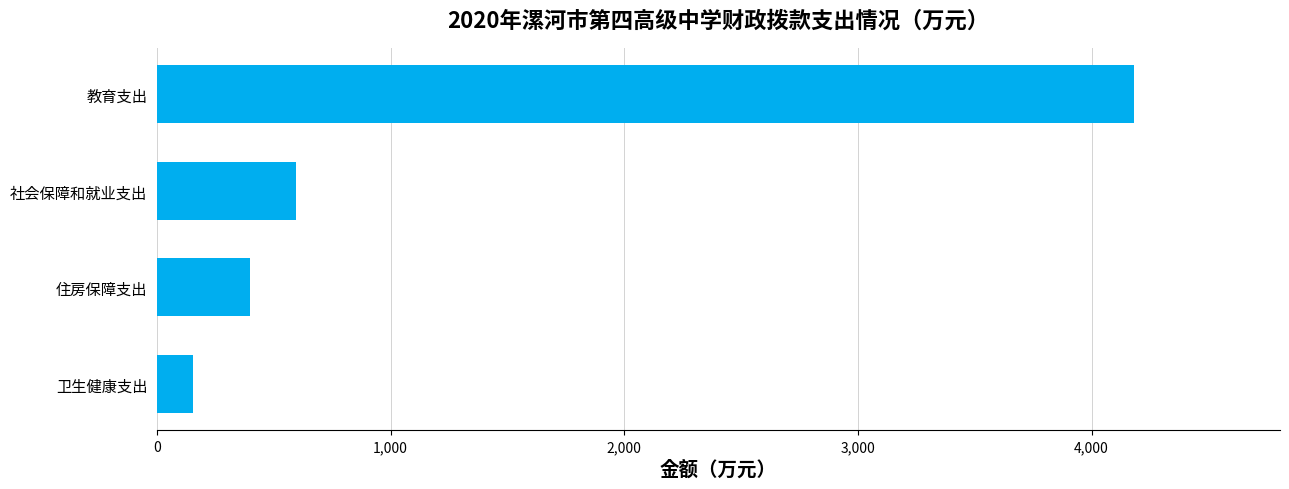

Rank the categories by value from highest to lowest.

教育支出, 社会保障和就业支出, 住房保障支出, 卫生健康支出